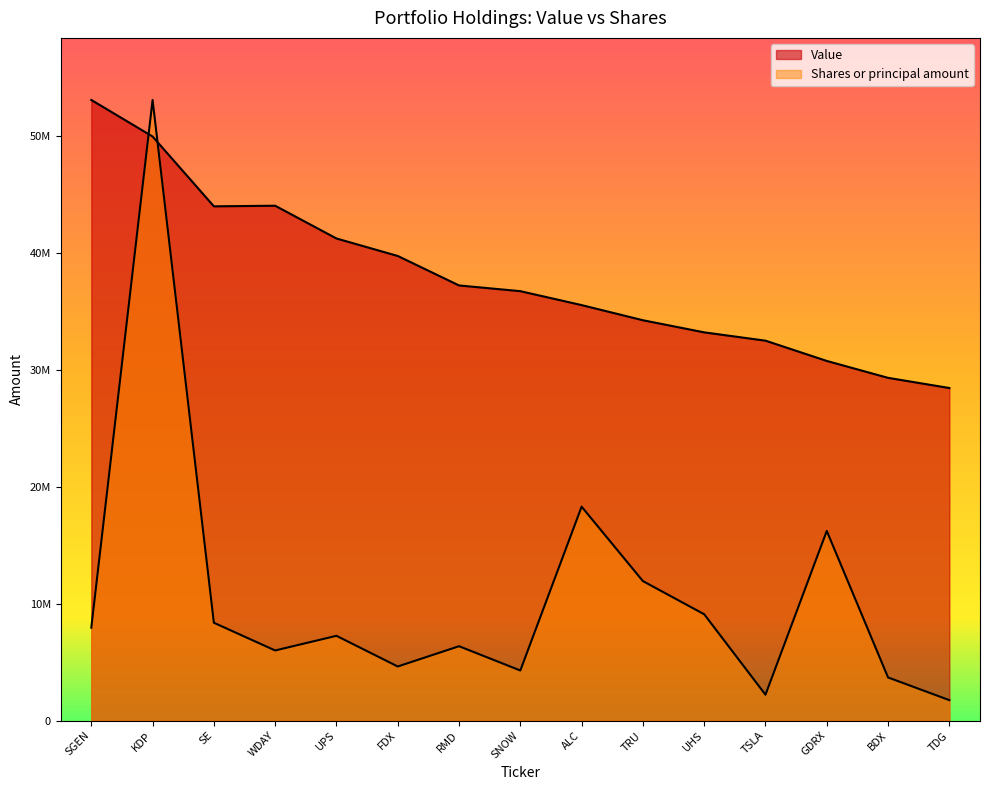

What is the highest value of the Value series?

53051000.0